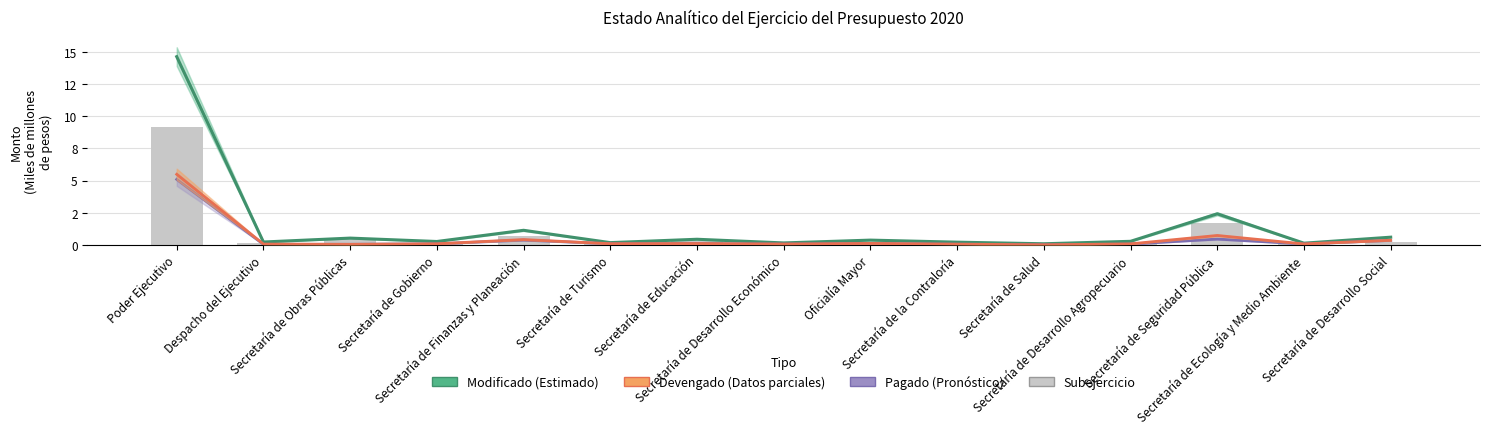

What is the value of the Modificado (Estimado) bar at the 2nd from the left?

0.2